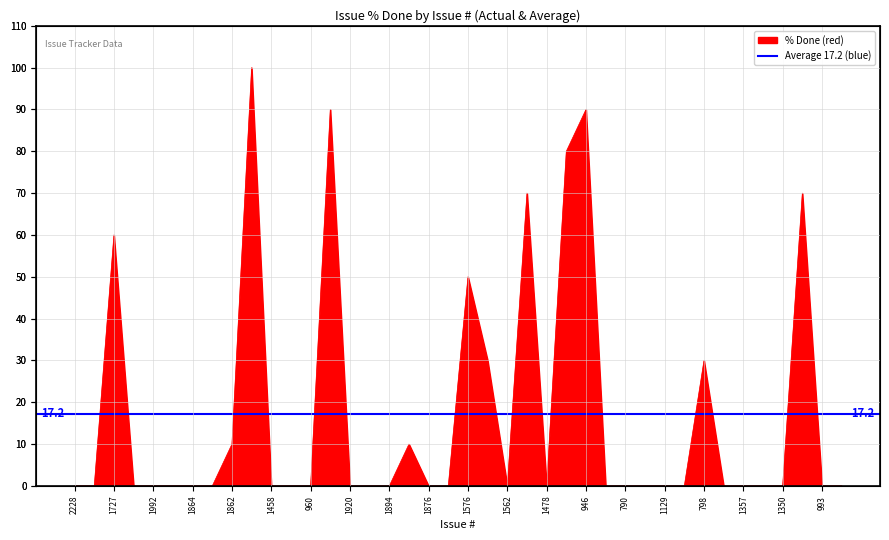

At which category does the chart reach its minimum across all series?

2228